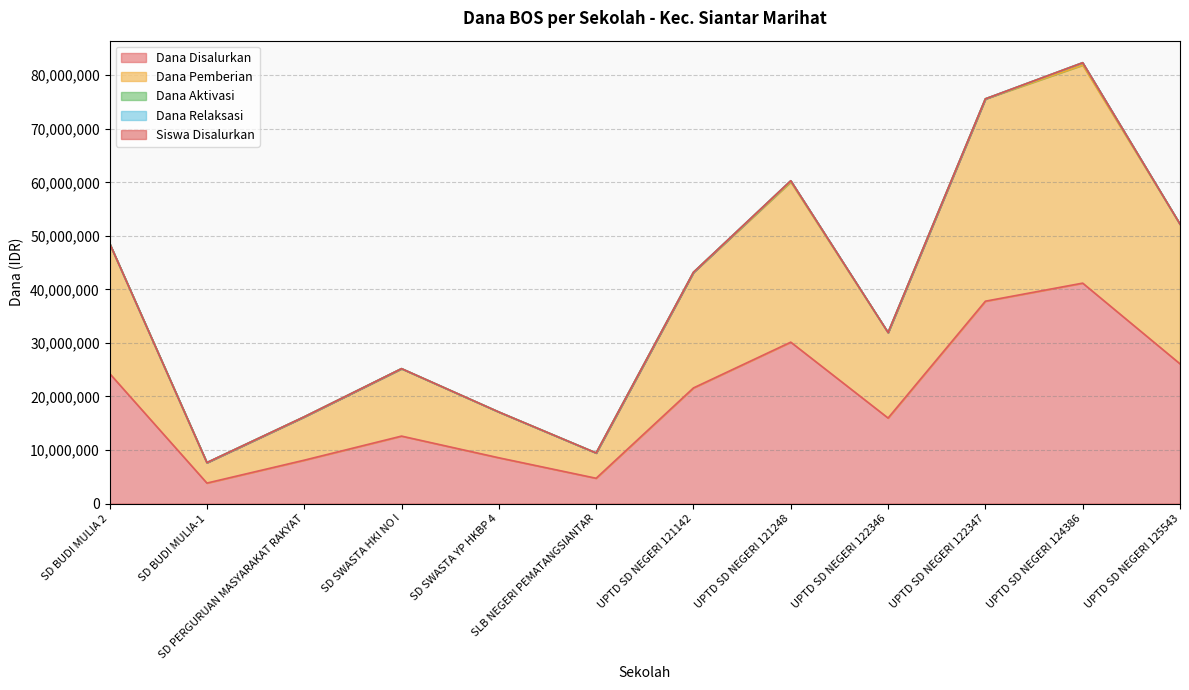

Which category has the lowest value across all series?

SD BUDI MULIA-1